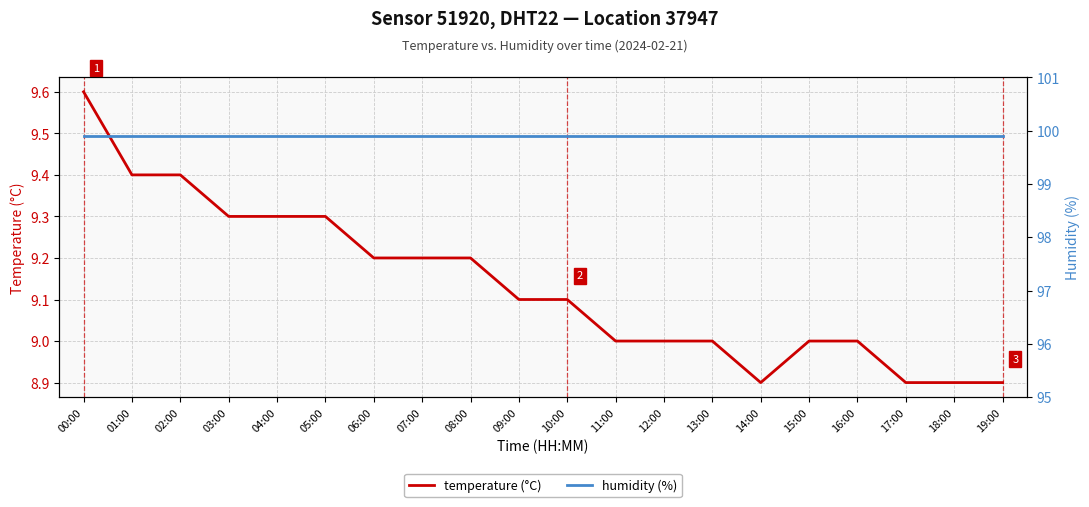

Which category has the lowest value in the humidity (%) series?

00:00